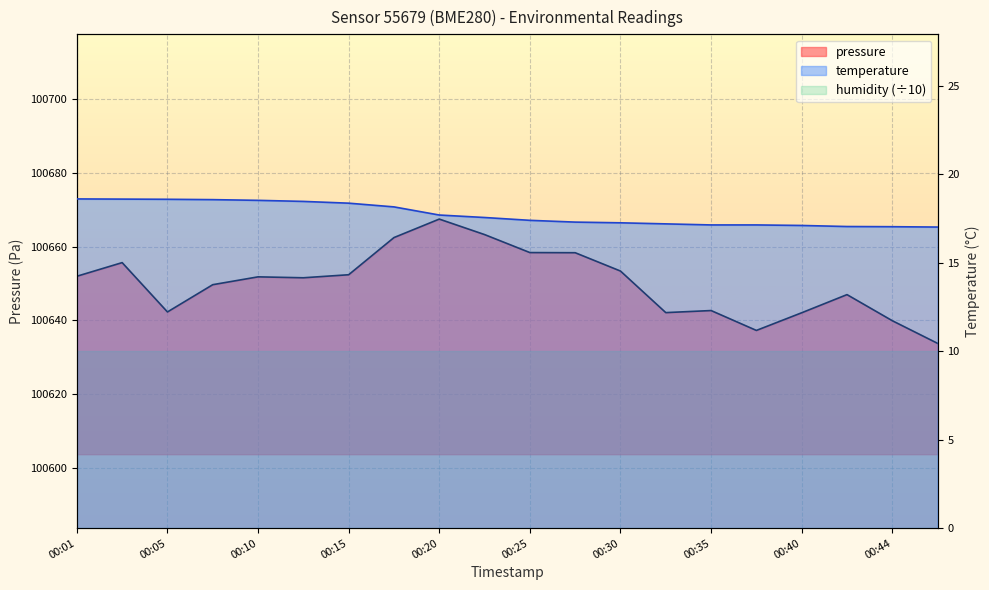

Where does the pressure series first go above 100651?

00:01